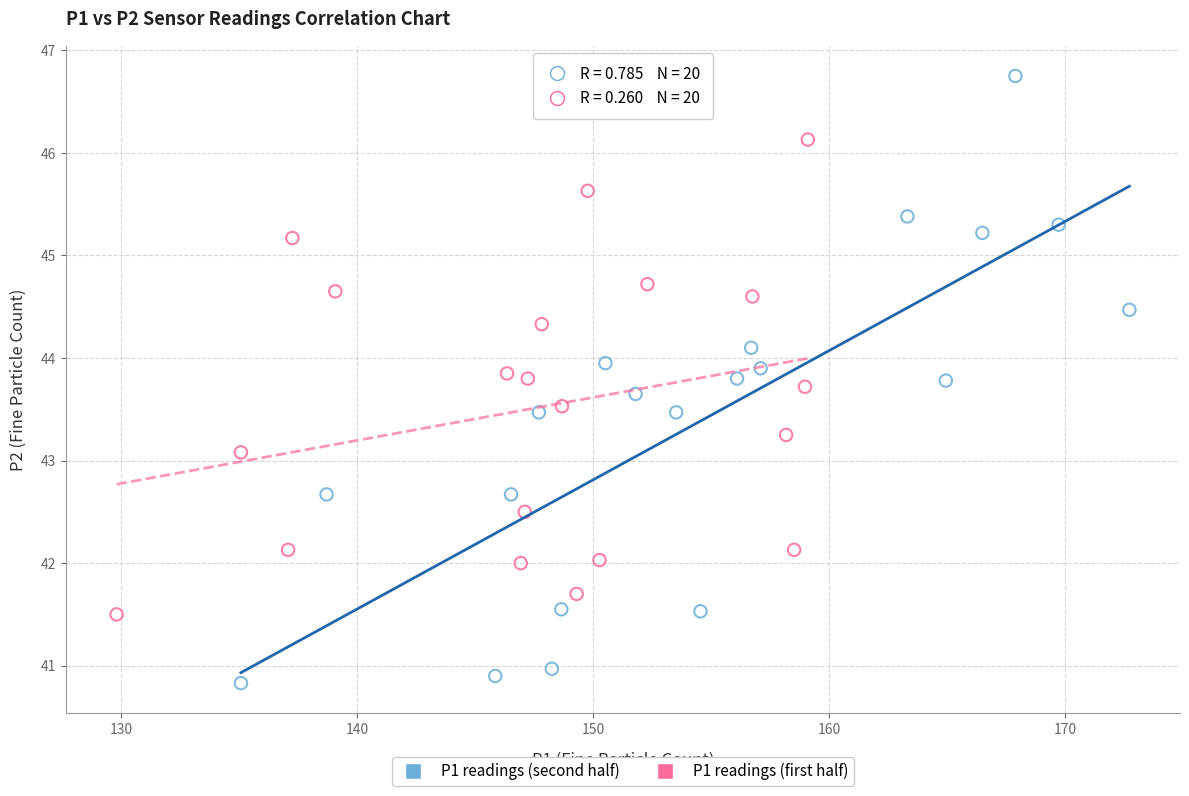

Which series contains the highest Y value?

P1 readings (second half)